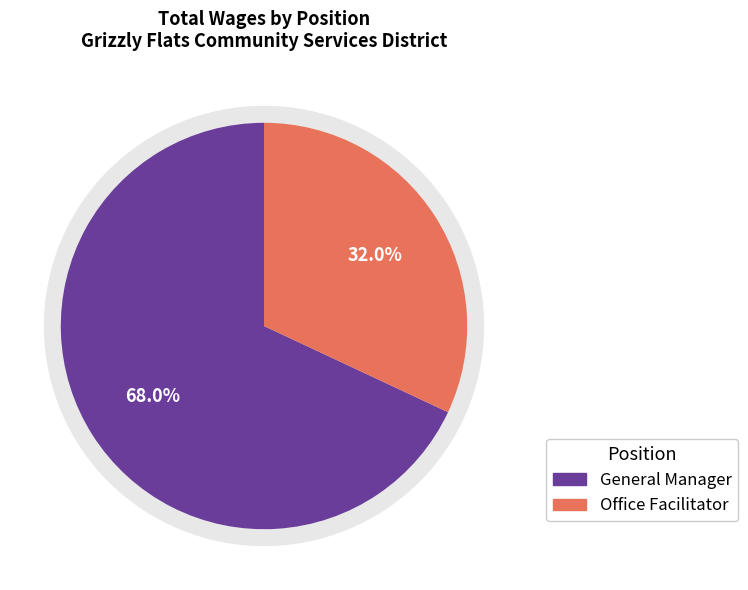

To the nearest percent, what is the difference between the largest and smallest slice percentages?

36%